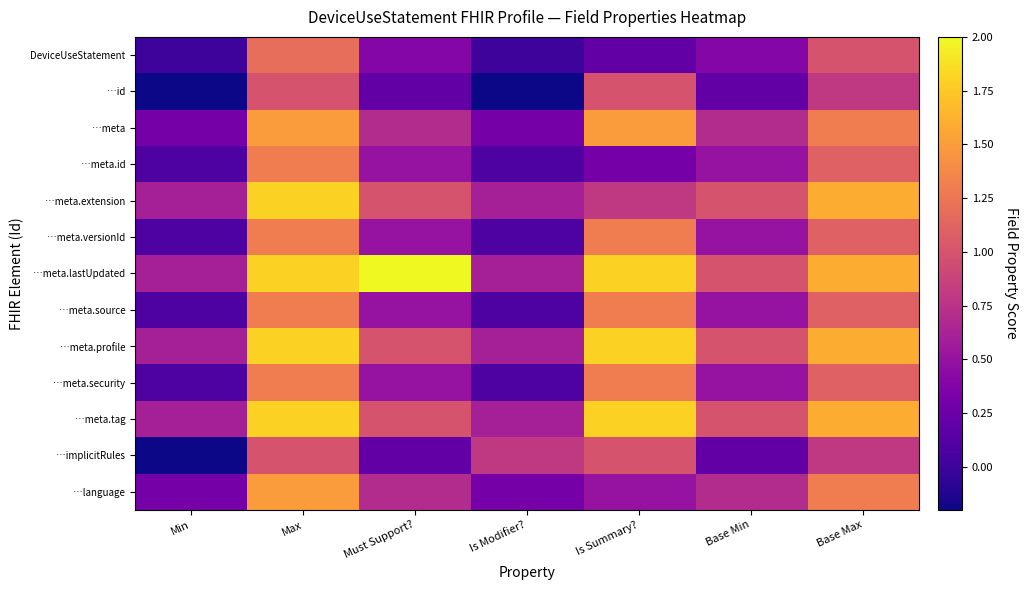

Which series has the widest spread of values?

…meta.lastUpdated